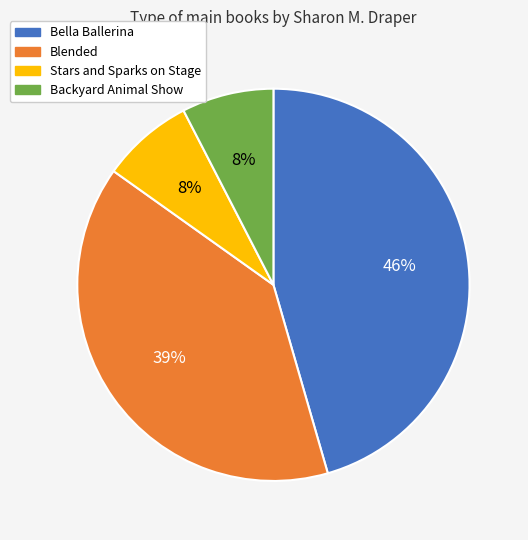

To the nearest percent, what portion does Blended represent?

39%